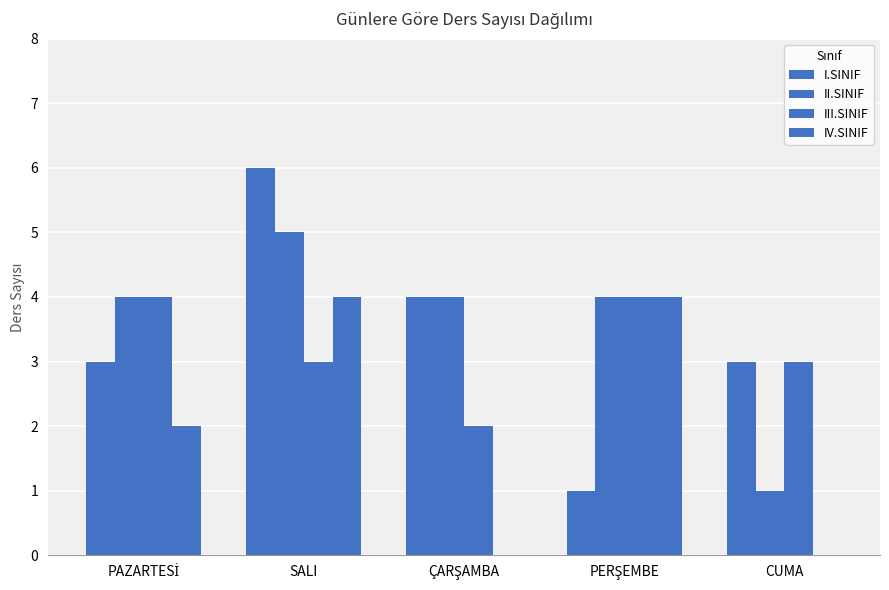

What is the total value across all series at SALI?

18